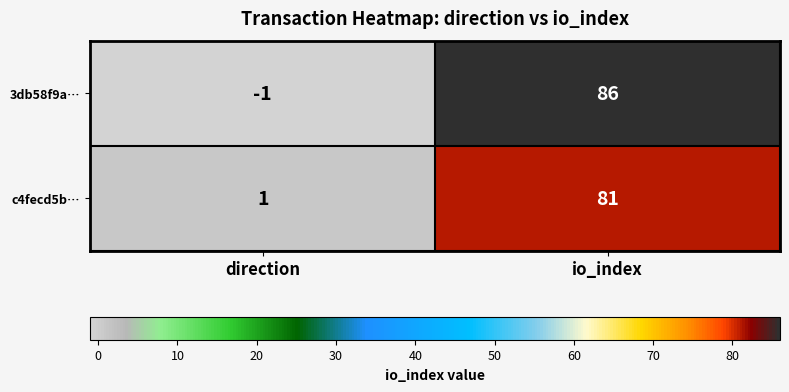

List the series in order of their overall mean, lowest first.

c4fecd5b…, 3db58f9a…